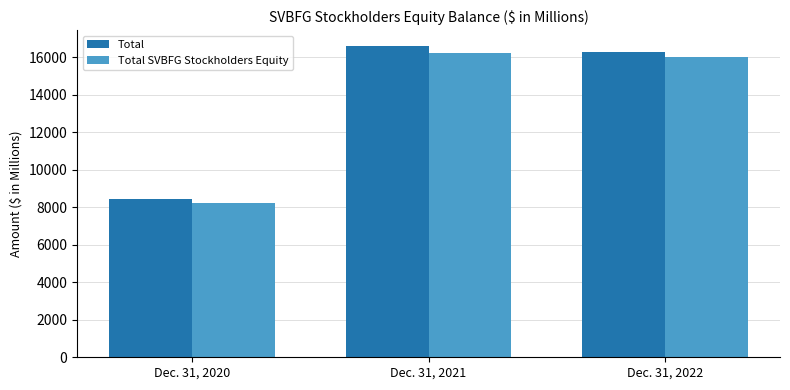

At which label does Total SVBFG Stockholders Equity first exceed 16004?

Dec. 31, 2021